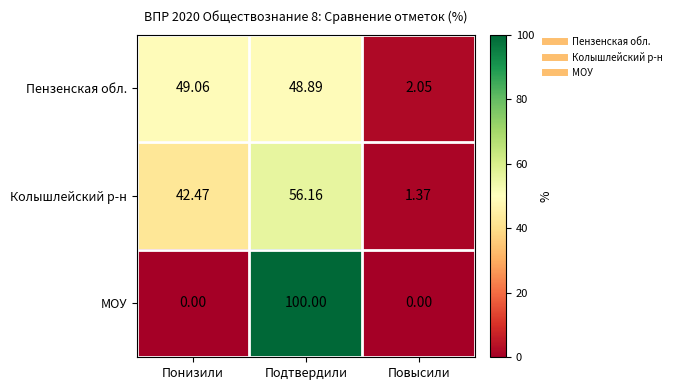

Rank the series by their maximum value, from highest to lowest.

МОУ, Колышлейский р-н, Пензенская обл.